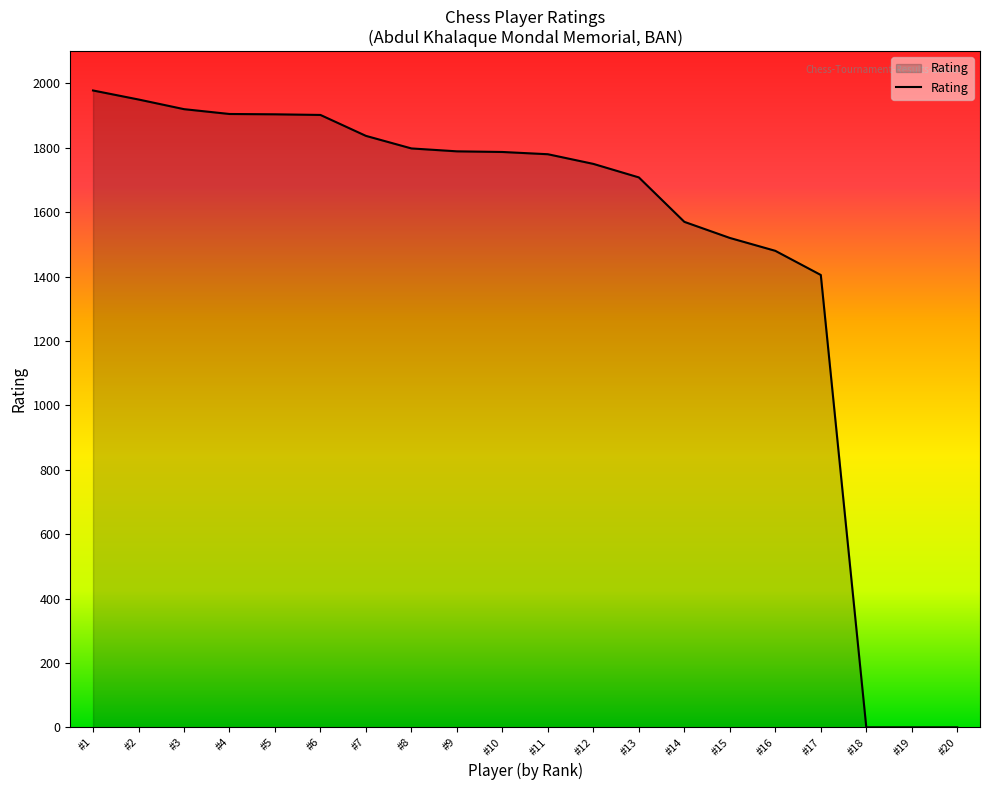

What is the average value?

1499